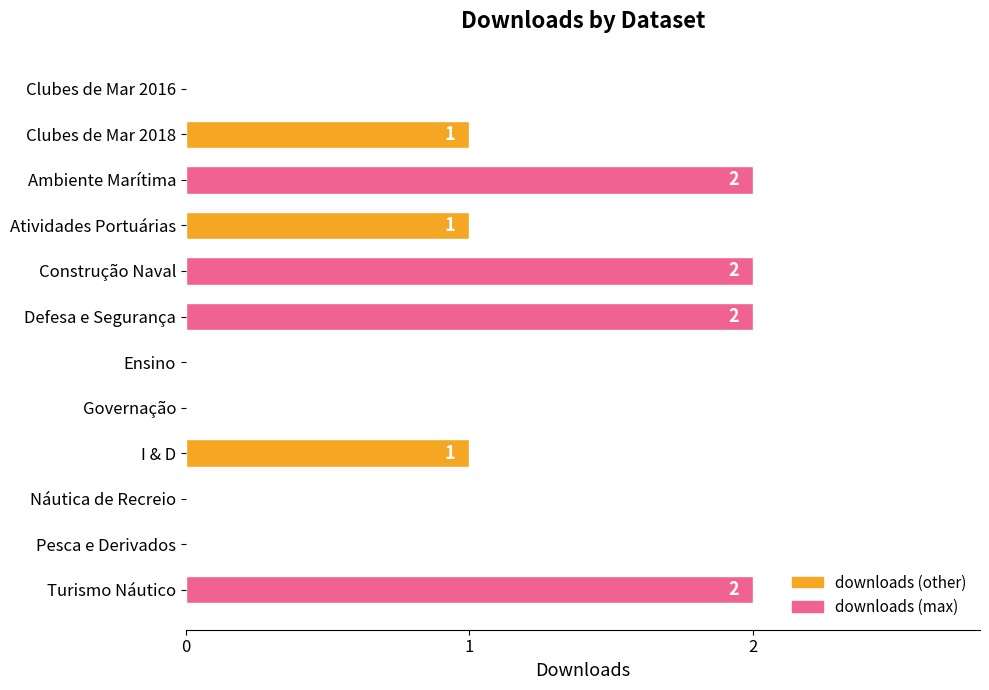

How many values are between 0 and 2?

12